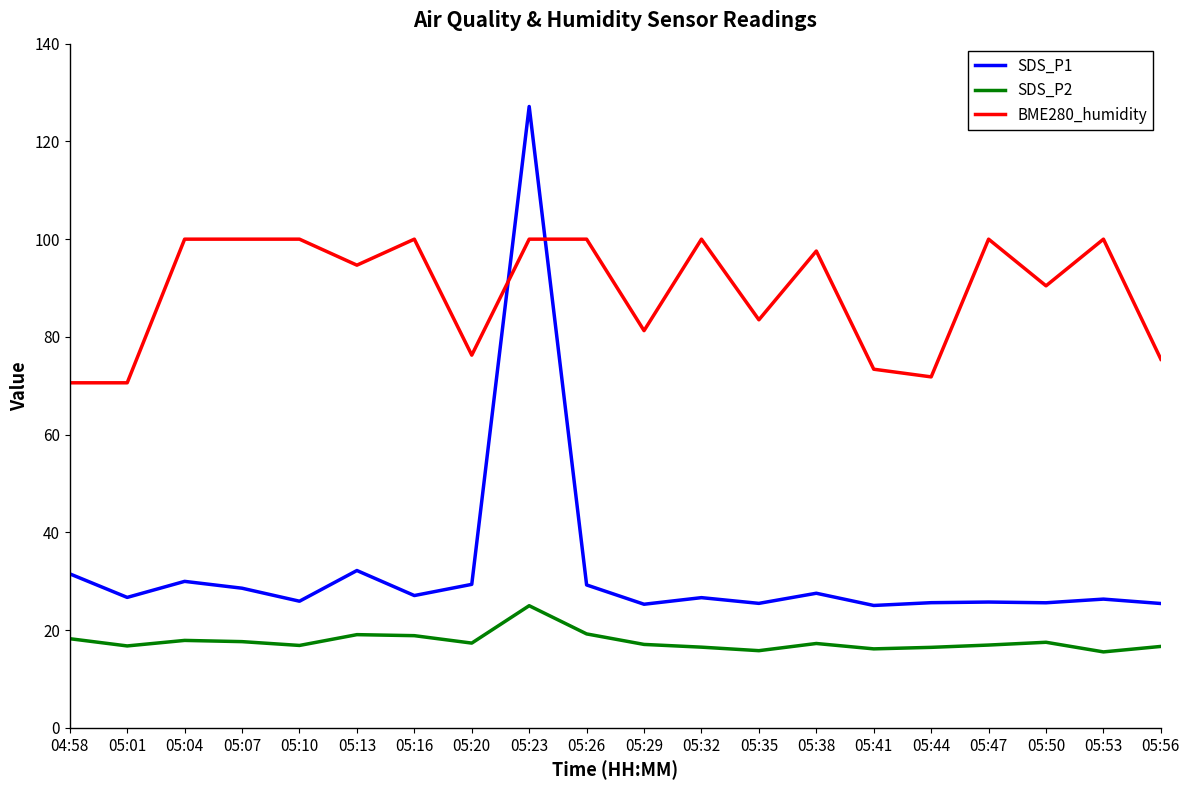

Rank the series by their average value, from lowest to highest.

SDS_P2, SDS_P1, BME280_humidity